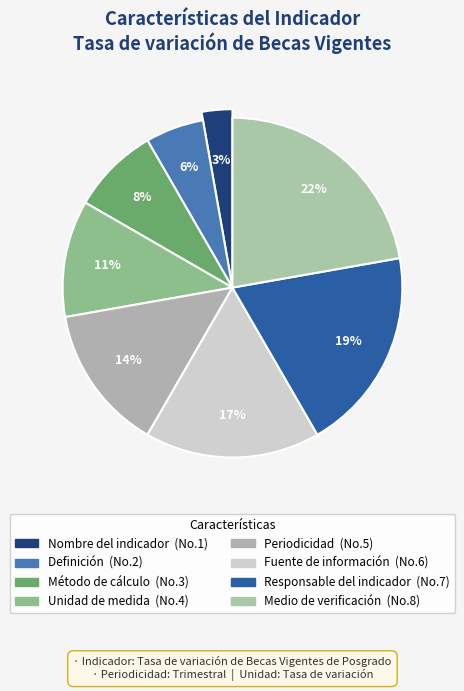

Does Unidad de medida represent more than half of the total?

No